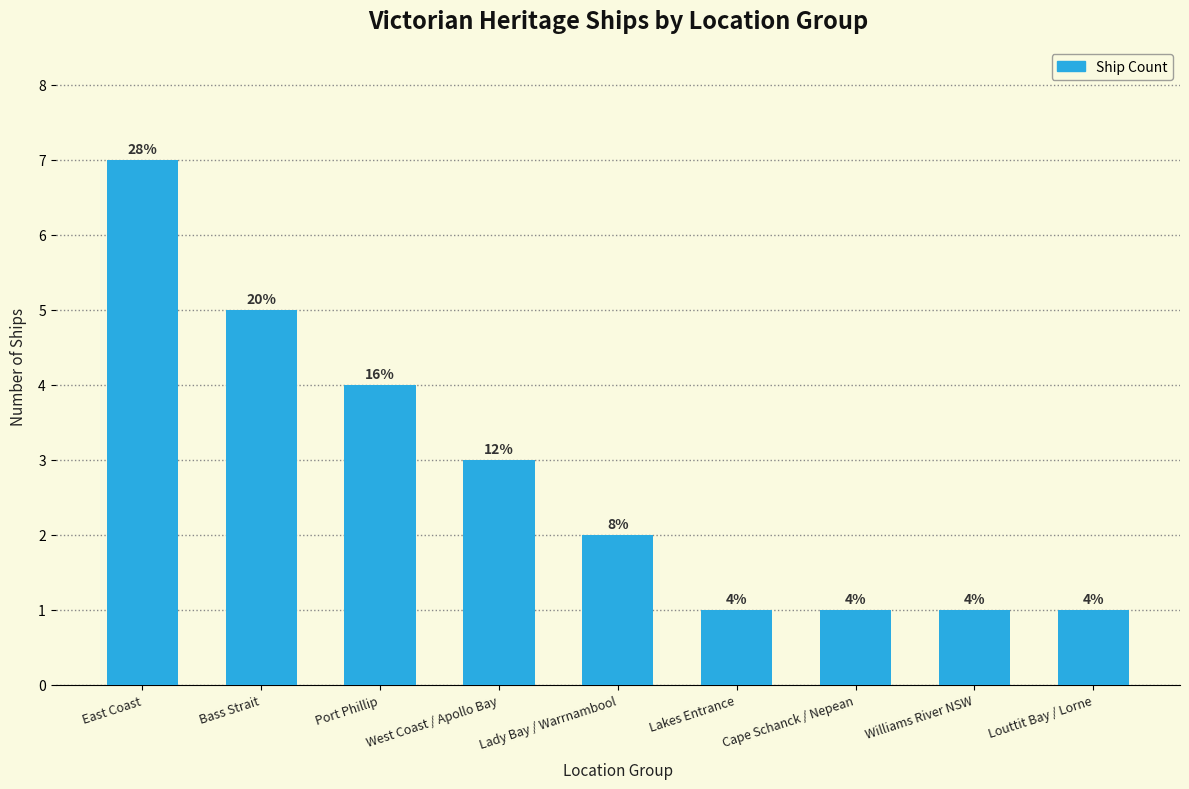

Rank the categories by value from highest to lowest.

East Coast, Bass Strait, Port Phillip, West Coast / Apollo Bay, Lady Bay / Warrnambool, Lakes Entrance, Cape Schanck / Nepean, Williams River NSW, Louttit Bay / Lorne